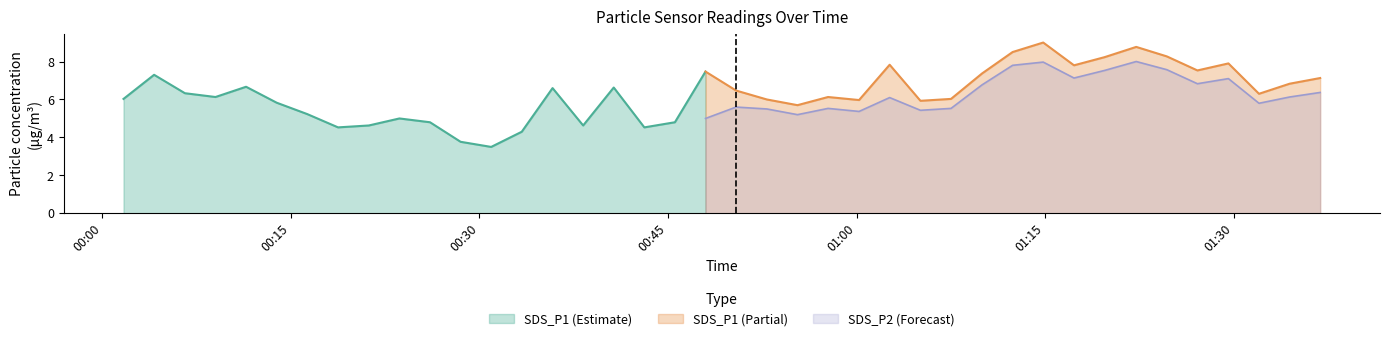

List the series in order of their overall mean, highest first.

SDS_P1, SDS_P2